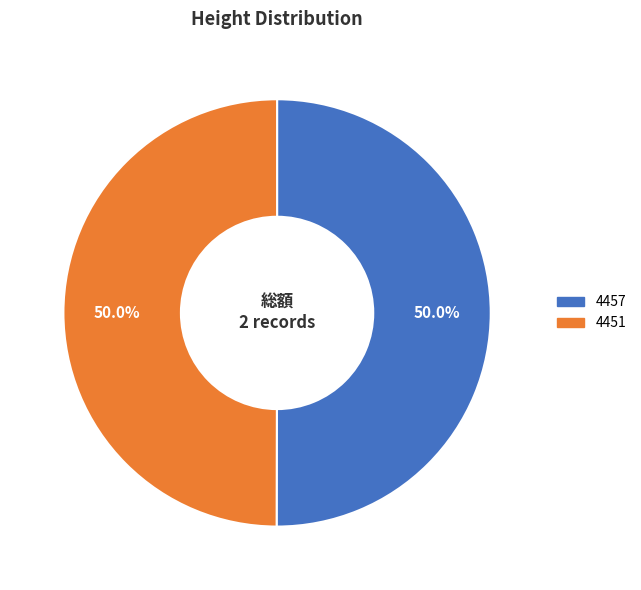

To the nearest percent, what portion does 4457 represent?

50%